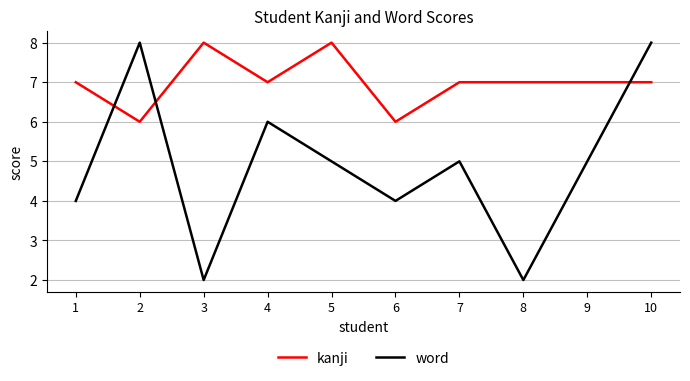

True or false: word and kanji intersect in this chart.

True